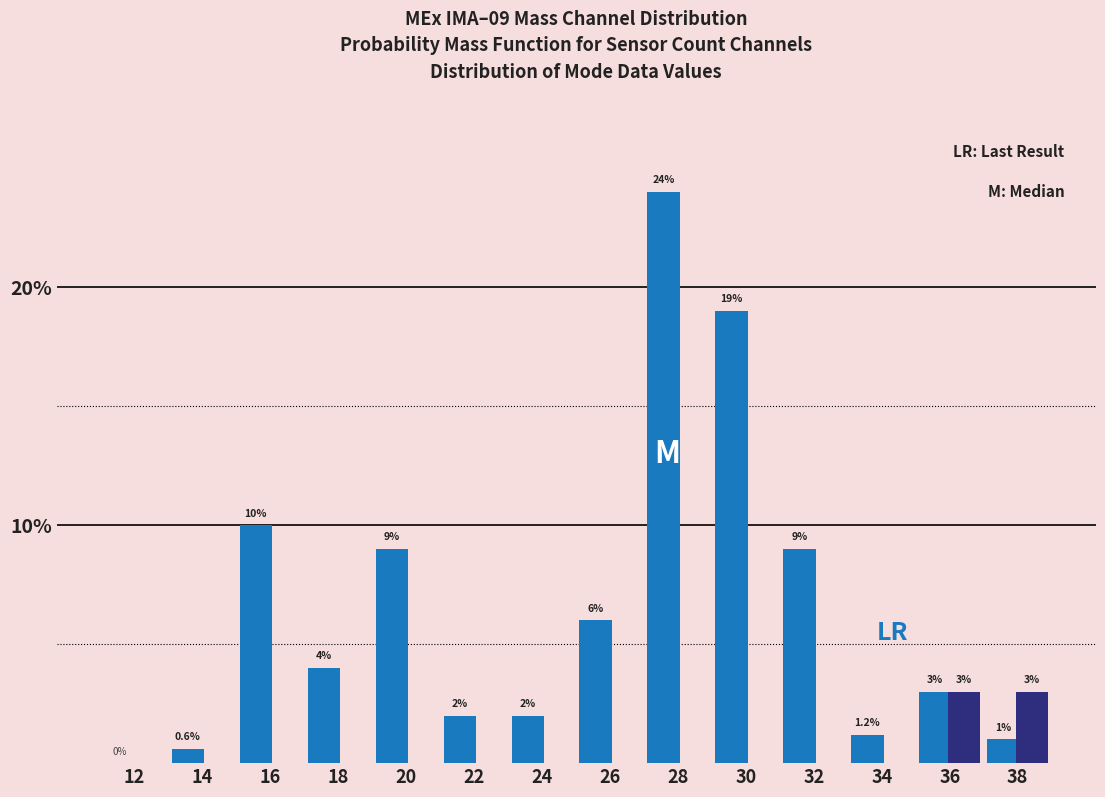

At which category is the sum across all series the highest?

28